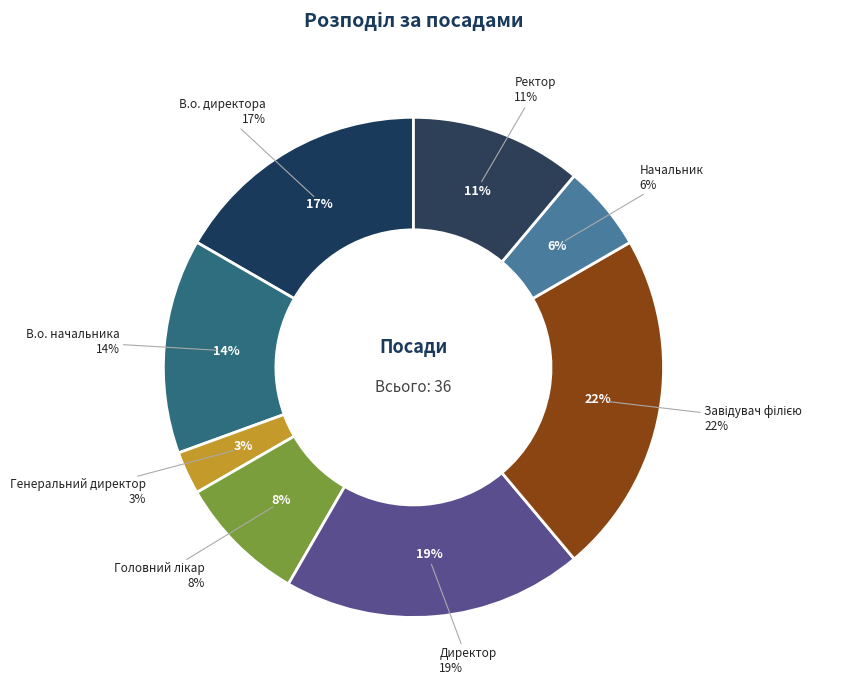

Does Генеральний директор represent more than half of the total?

No